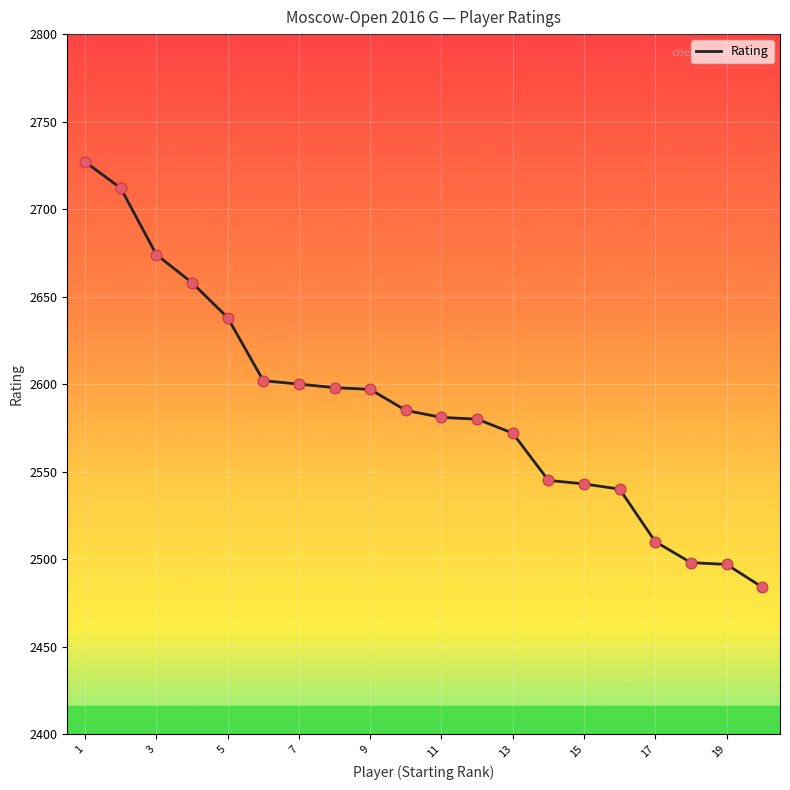

What is the maximum value shown in the chart?

2727